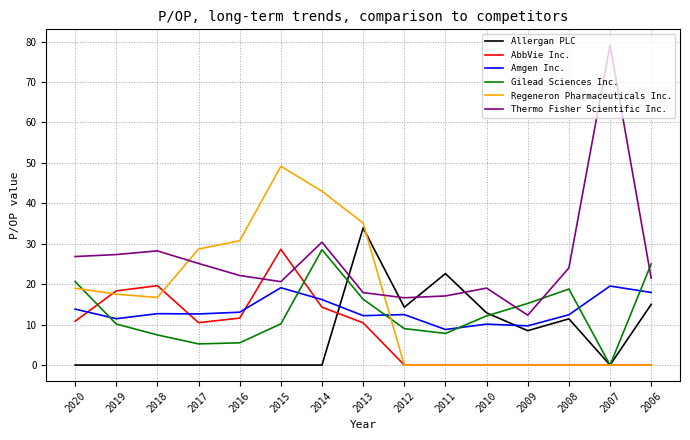

What is the greatest value displayed?

79.1